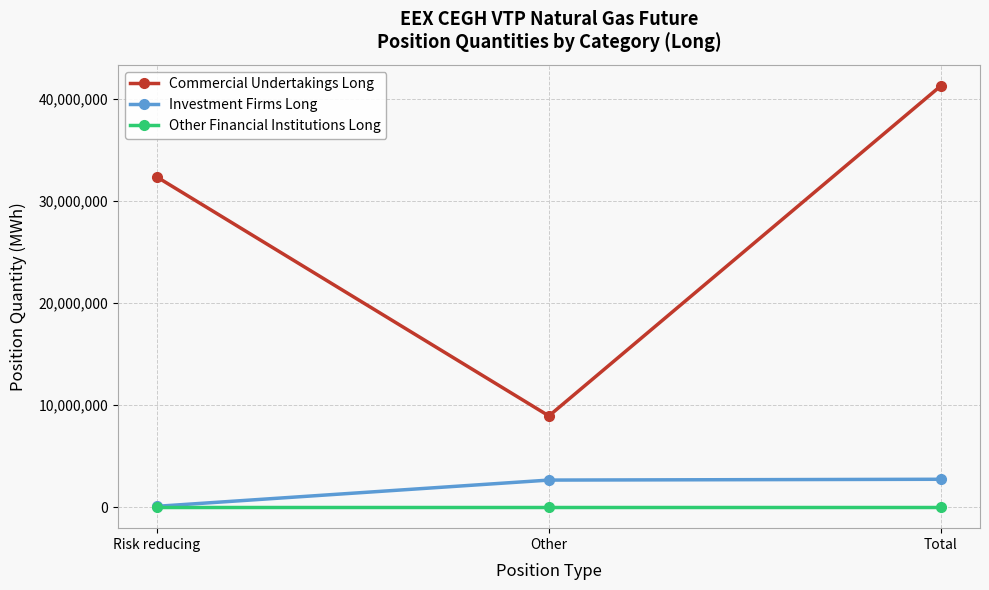

What is the label of the 1st point from the left?

Risk reducing